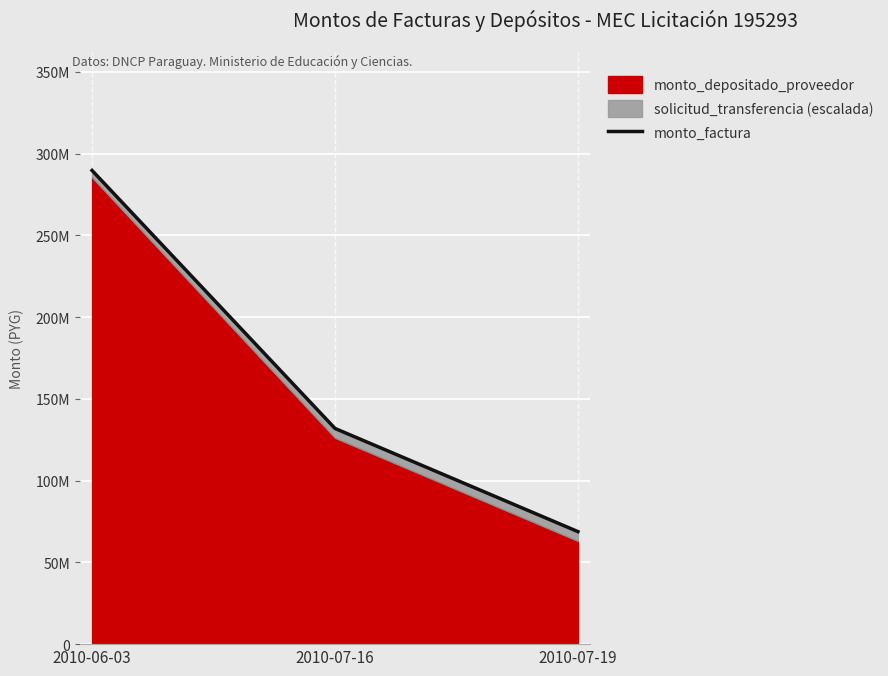

Rank the categories by value from highest to lowest.

2010-06-03, 2010-07-16, 2010-07-19